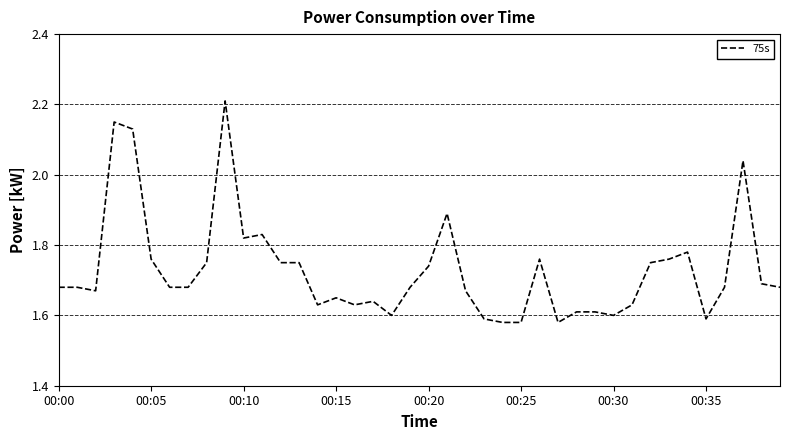

What is the greatest value displayed?

2.2